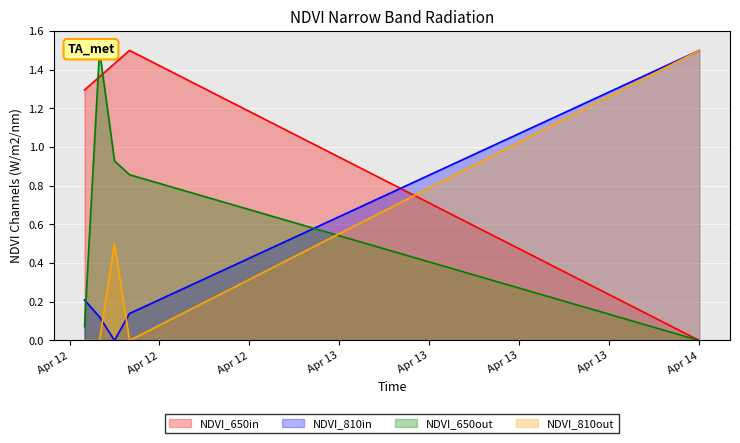

What is the highest value of the NDVI_650in series?

1.5